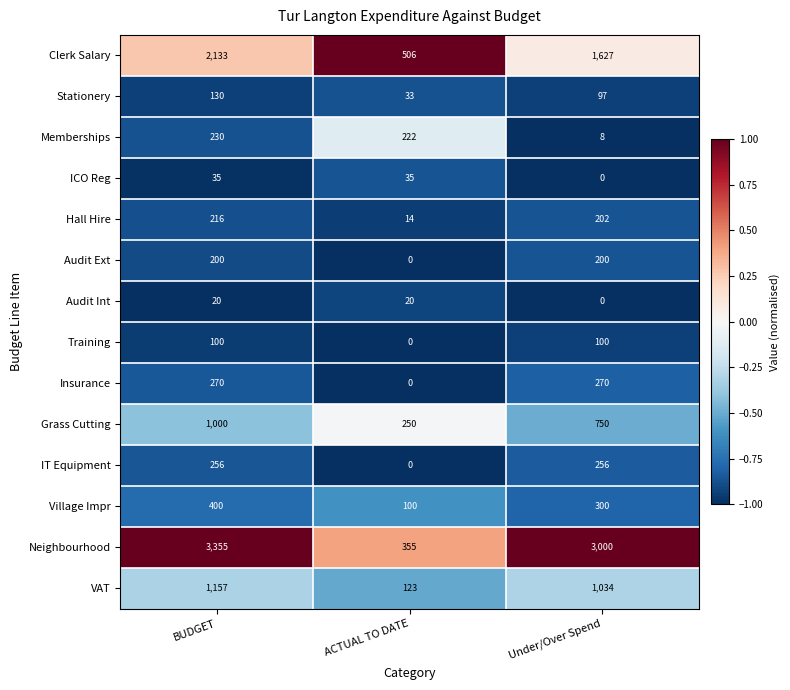

Where is ICO Reg nearest to the value 17?

Under/Over Spend